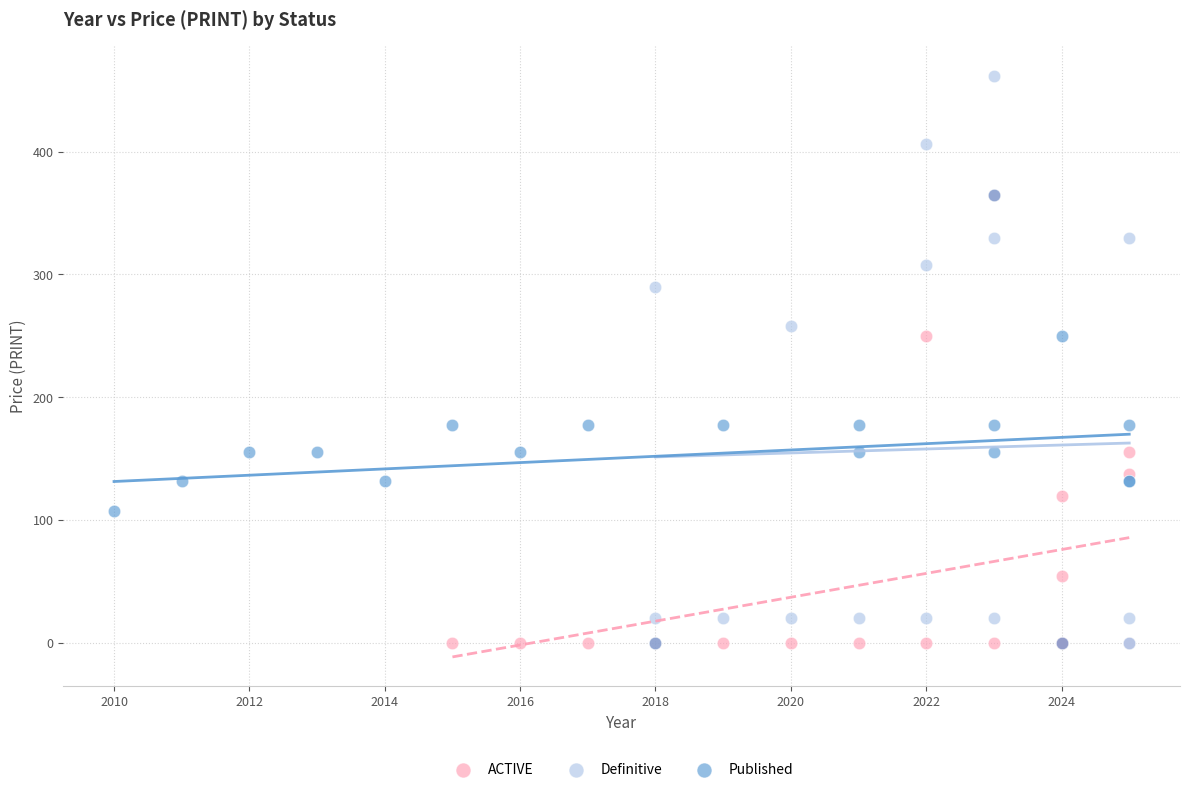

Which series contains the highest Y value?

Definitive